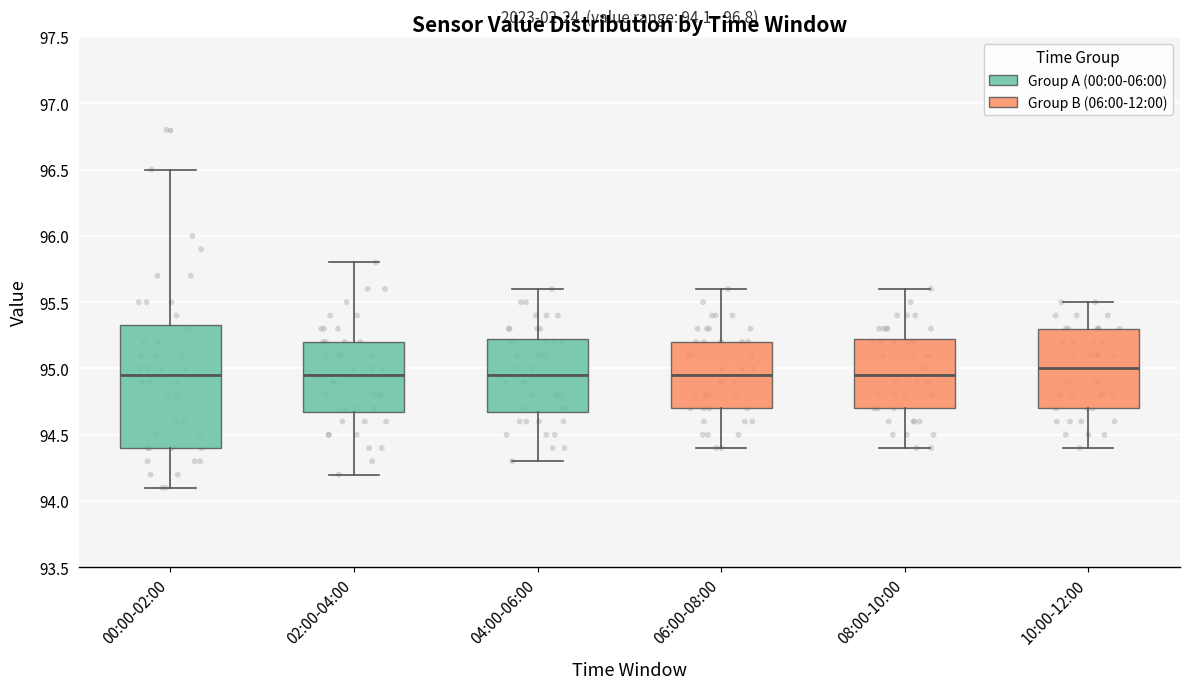

Which box is the tallest, from its lower edge to its upper edge?

00:00-02:00